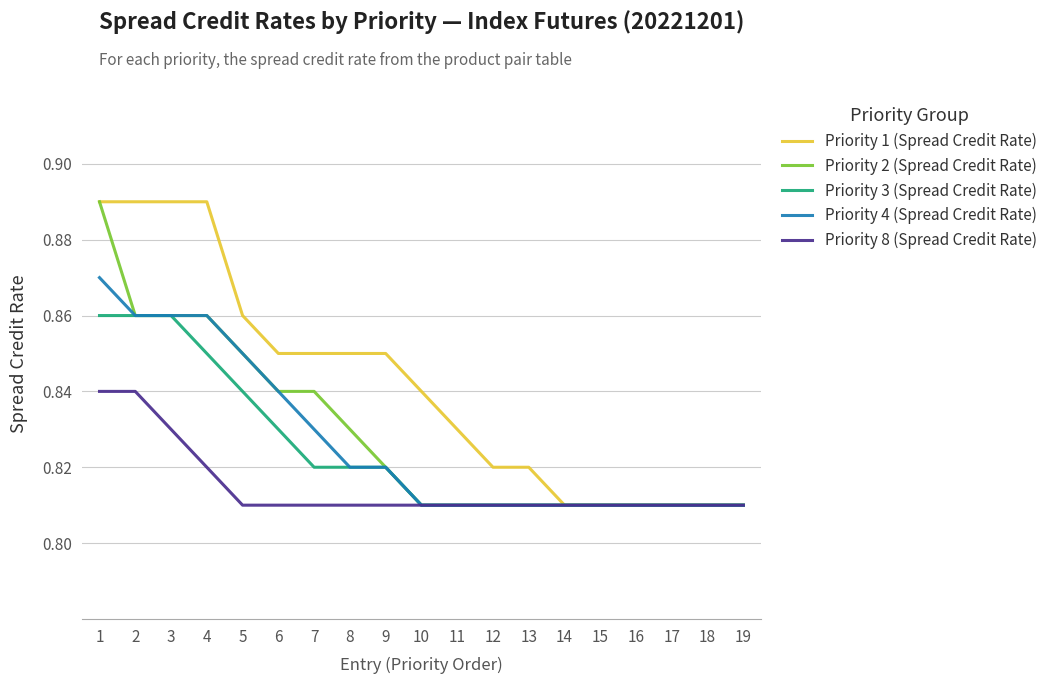

Is the value of Priority 8 (Spread Credit Rate) at 4 greater than the value of Priority 3 (Spread Credit Rate) at 16?

Yes